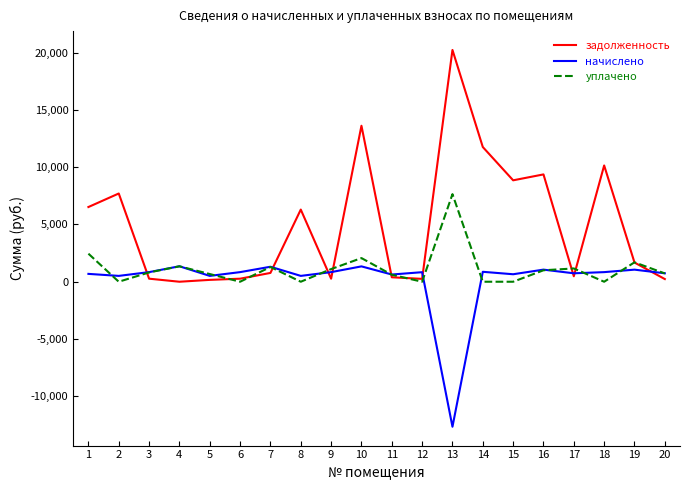

List the series in order of their overall mean, highest first.

задолженность, уплачено, начислено